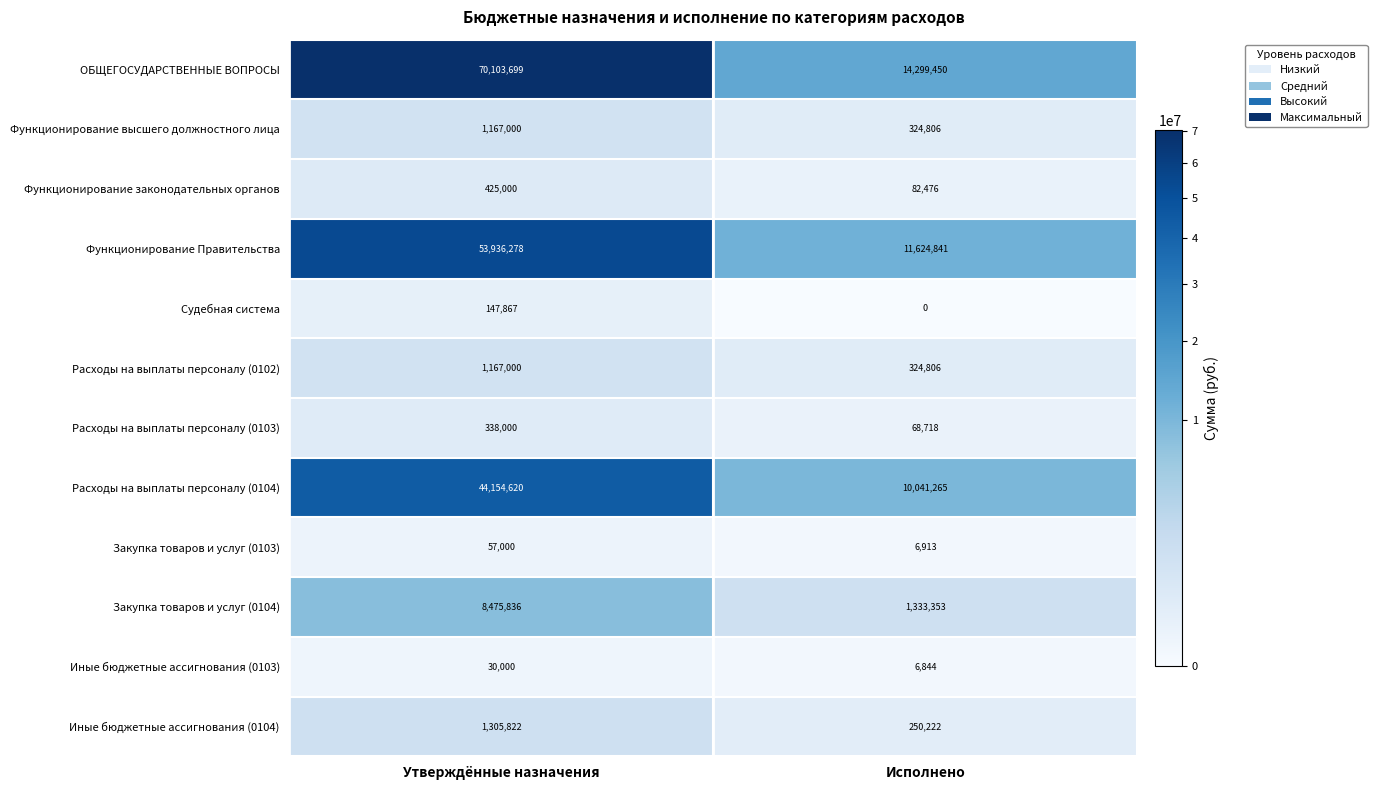

Reading left to right, list all the values displayed in this chart.

ОБЩЕГОСУДАРСТВЕННЫЕ ВОПРОСЫ: 70103699	14299450
Функционирование высшего должностного лица: 1167000	324806
Функционирование законодательных органов: 425000	82476
Функционирование Правительства: 53936278	11624841
Судебная система: 147867	0
Расходы на выплаты персоналу (0102): 1167000	324806
Расходы на выплаты персоналу (0103): 338000	68718
Расходы на выплаты персоналу (0104): 44154620	10041265
Закупка товаров и услуг (0103): 57000	6913
Закупка товаров и услуг (0104): 8475836	1333353
Иные бюджетные ассигнования (0103): 30000	6844
Иные бюджетные ассигнования (0104): 1305822	250222